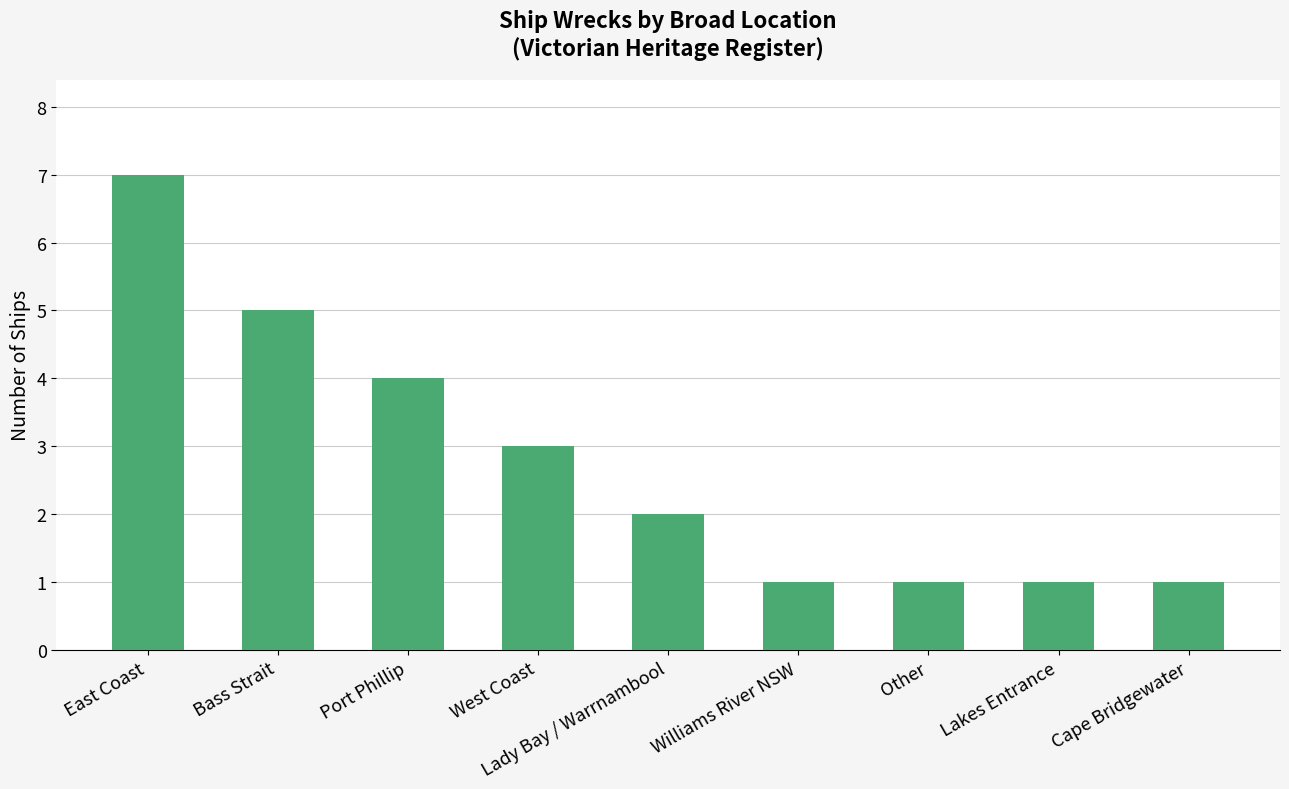

What is the label of the 7th bar from the right?

Port Phillip